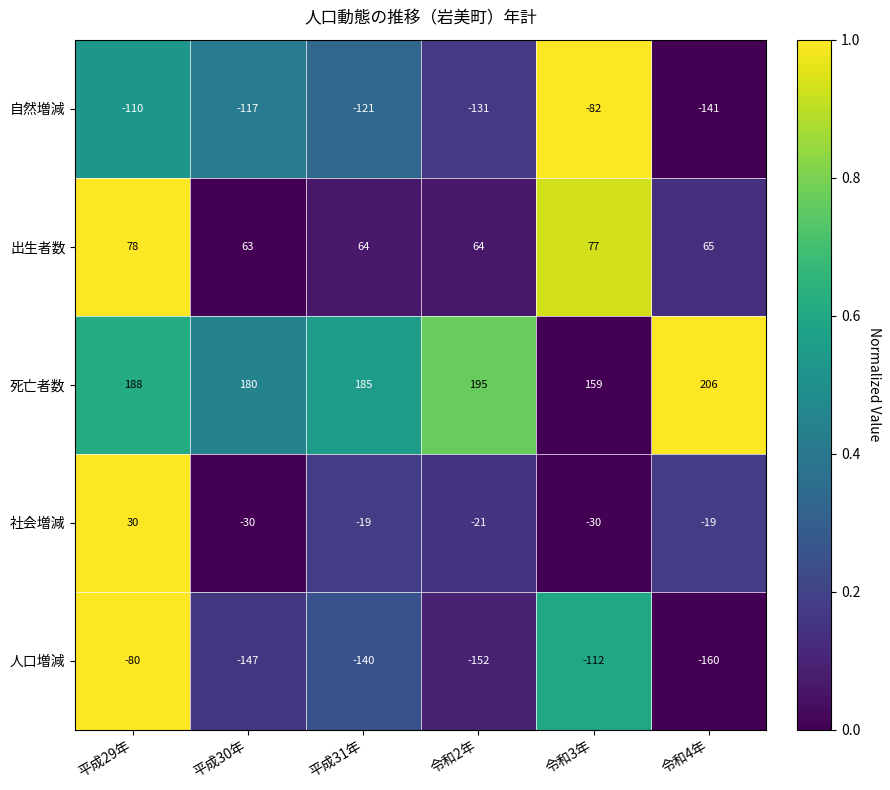

What is the difference between the second highest and second lowest values in the 自然増減 series?

21